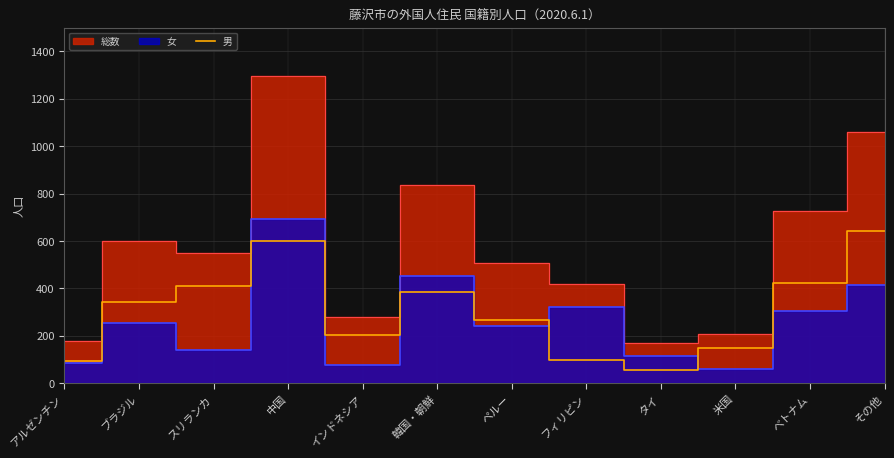

What is the maximum value for 男?

643